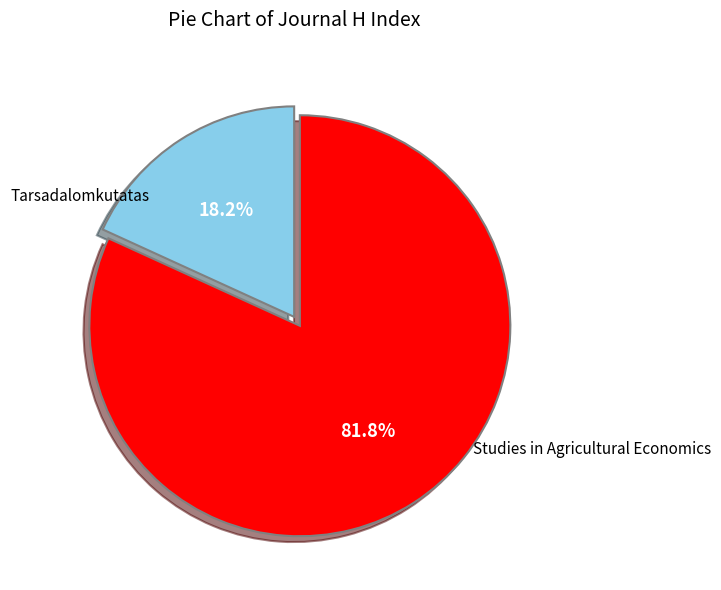

To the nearest percent, what portion does Studies in Agricultural Economics represent?

82%